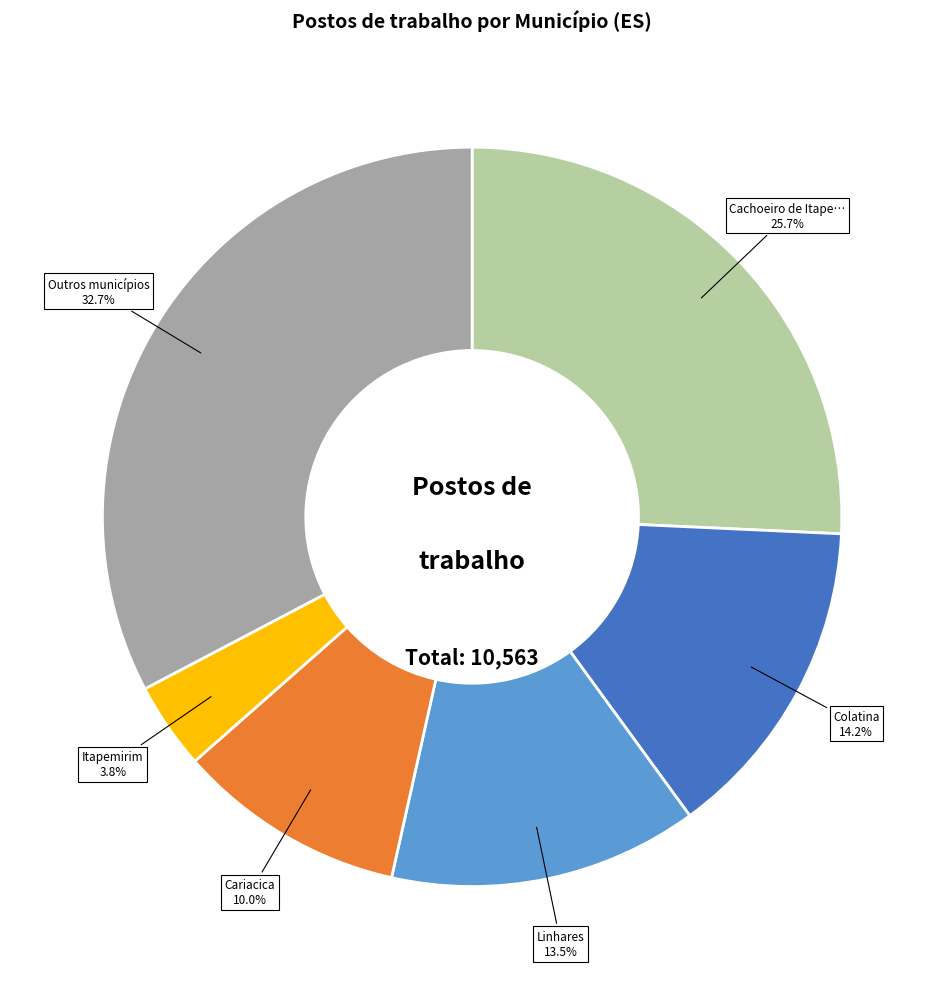

Is there any slice that represents more than half of the pie?

No